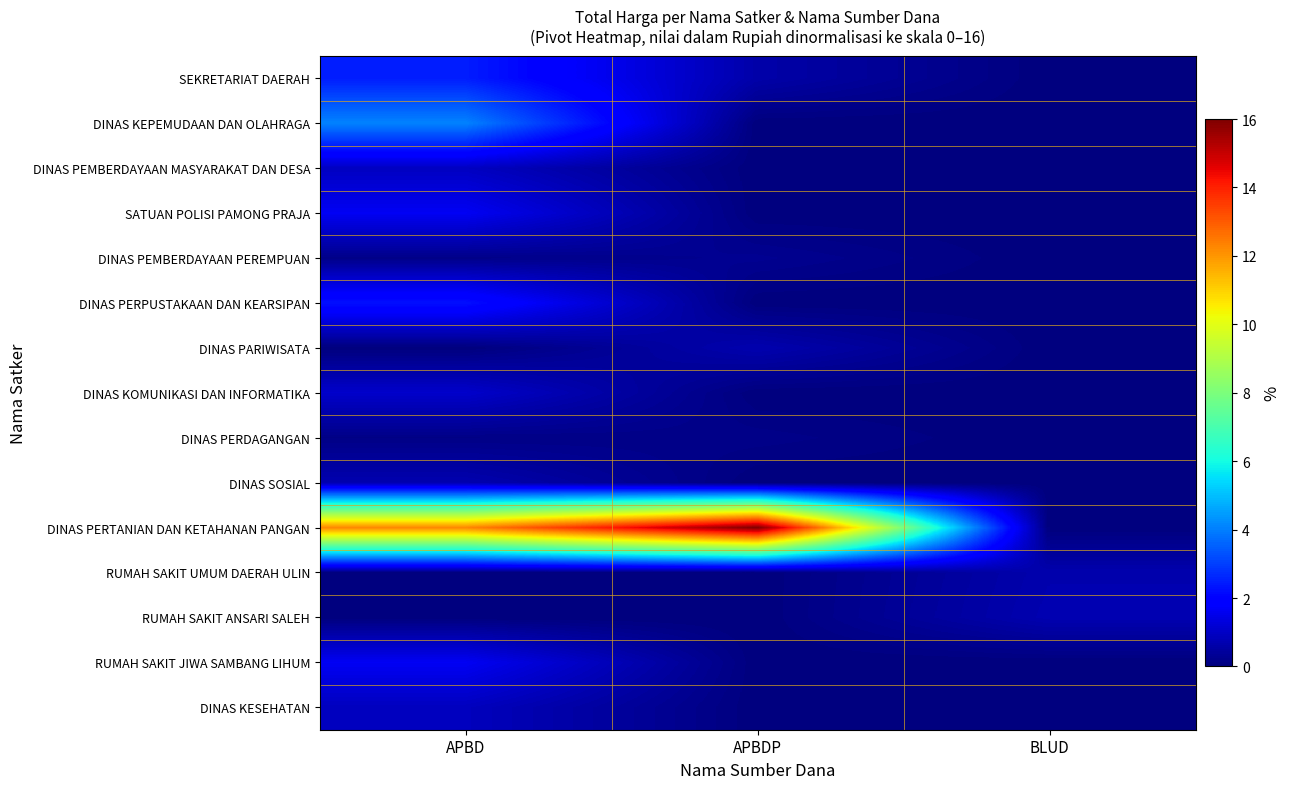

Which series has the largest range (max minus min)?

DINAS PERTANIAN DAN KETAHANAN PANGAN